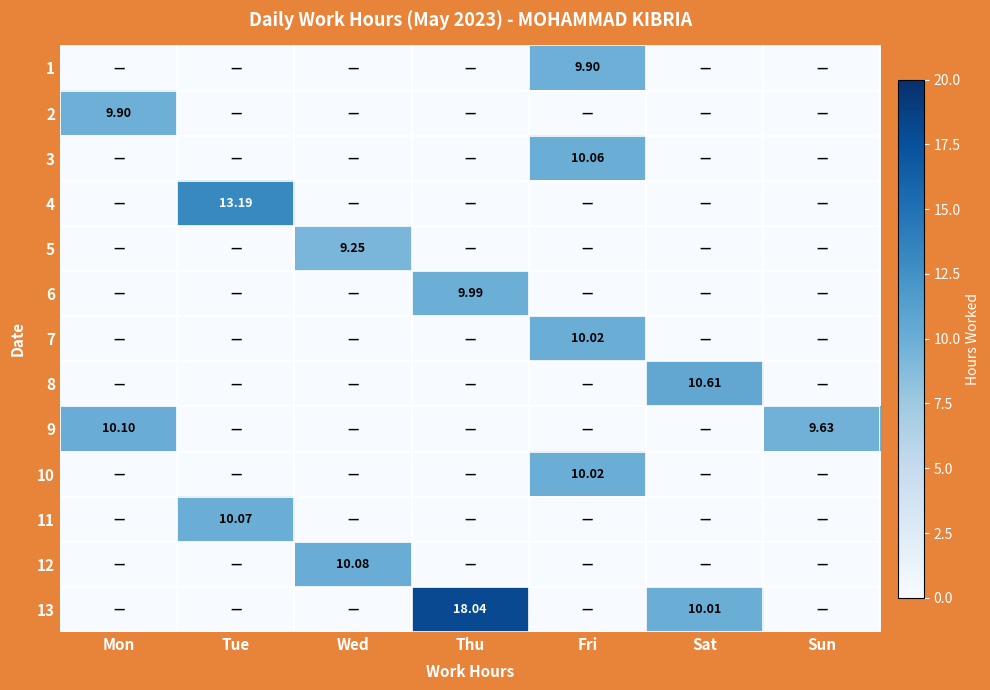

Which series has the widest spread of values?

13